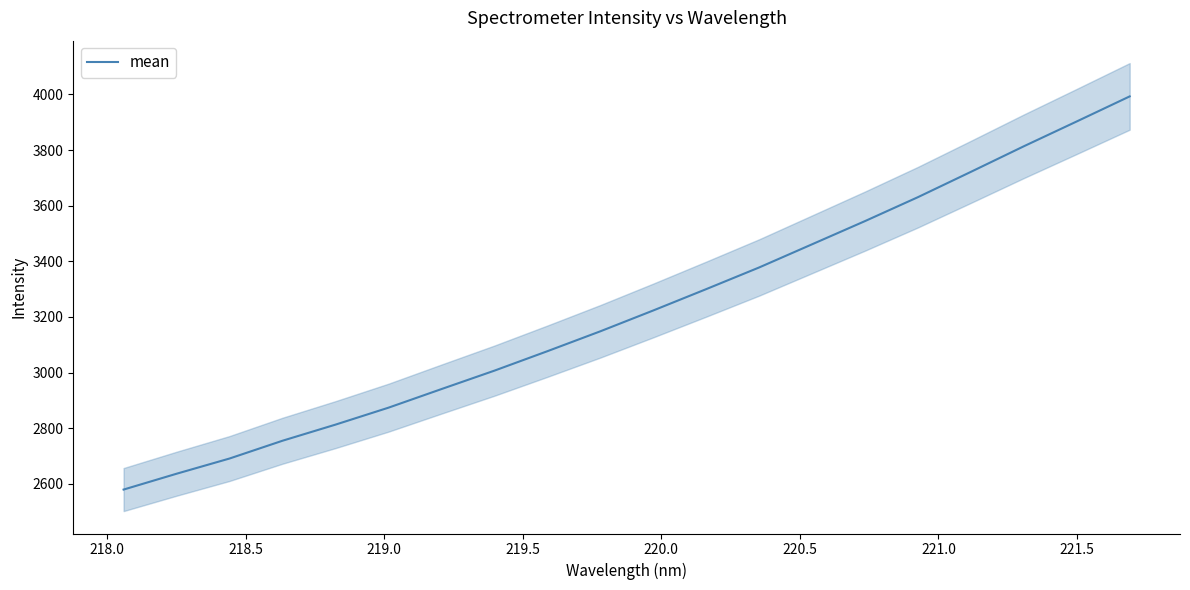

What is the greatest value displayed?

3992.7